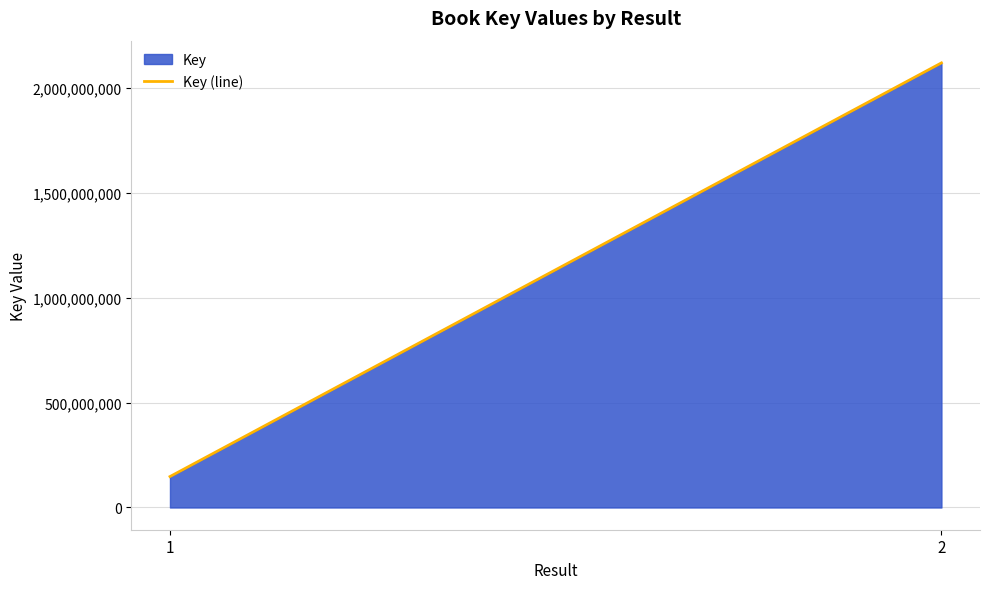

Approximately how many times larger is the value at 1 compared to 2?

0.1